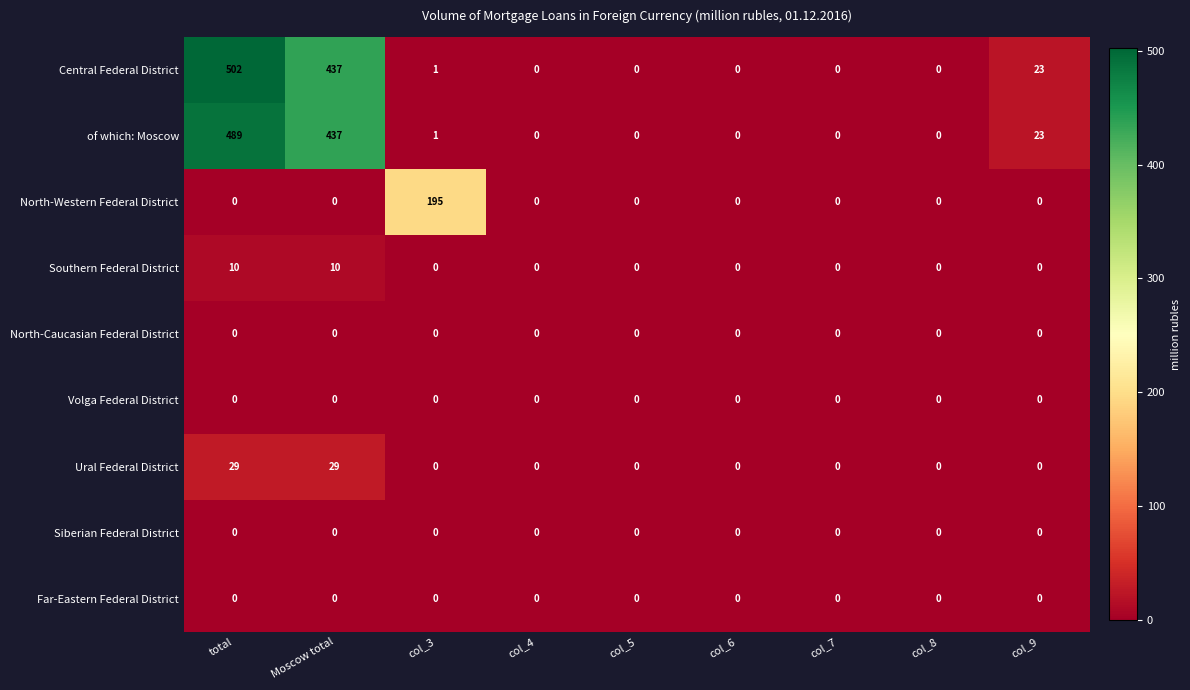

Which series has the largest total across all categories?

Central Federal District